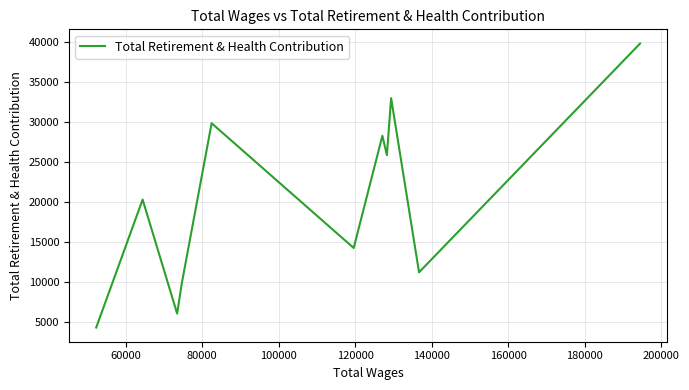

What is the maximum value shown in the chart?

39817